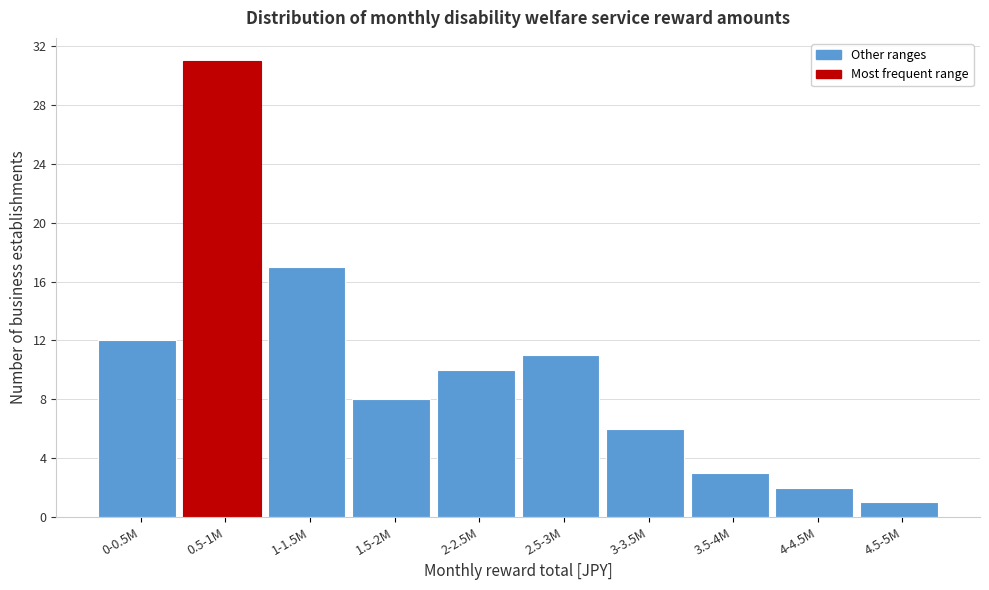

Reading left to right, list all the values displayed in this chart.

12	31	17	8	10	11	6	3	2	1